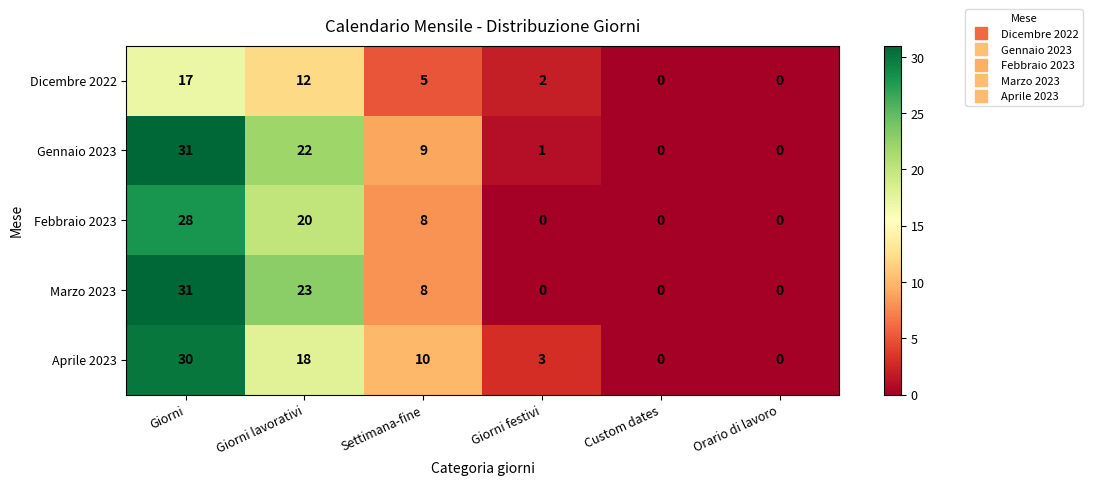

Which series changed the most between Giorni lavorativi and Orario di lavoro?

Marzo 2023